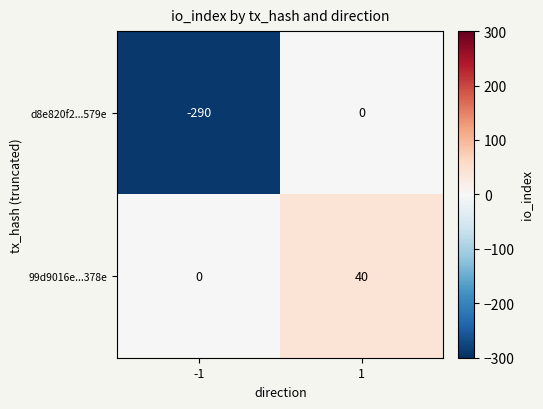

Rank the series at -1 from lowest to highest value.

d8e820f2...579e, 99d9016e...378e